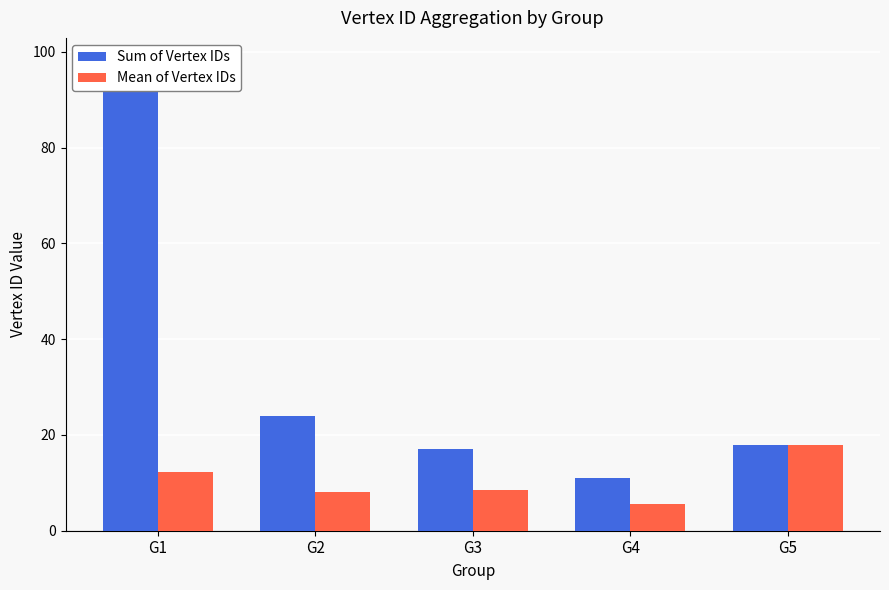

Reading left to right, extract all data points from this chart.

Sum of Vertex IDs: 98.0	24.0	17.0	11.0	18.0
Mean of Vertex IDs: 12.2	8.0	8.5	5.5	18.0